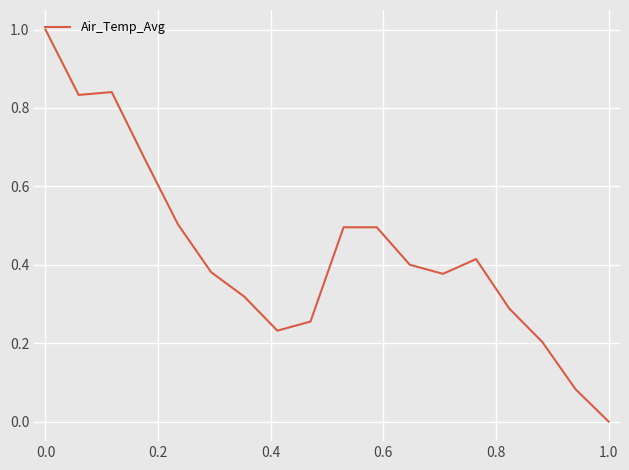

What is the difference between the maximum and minimum values?

1.0